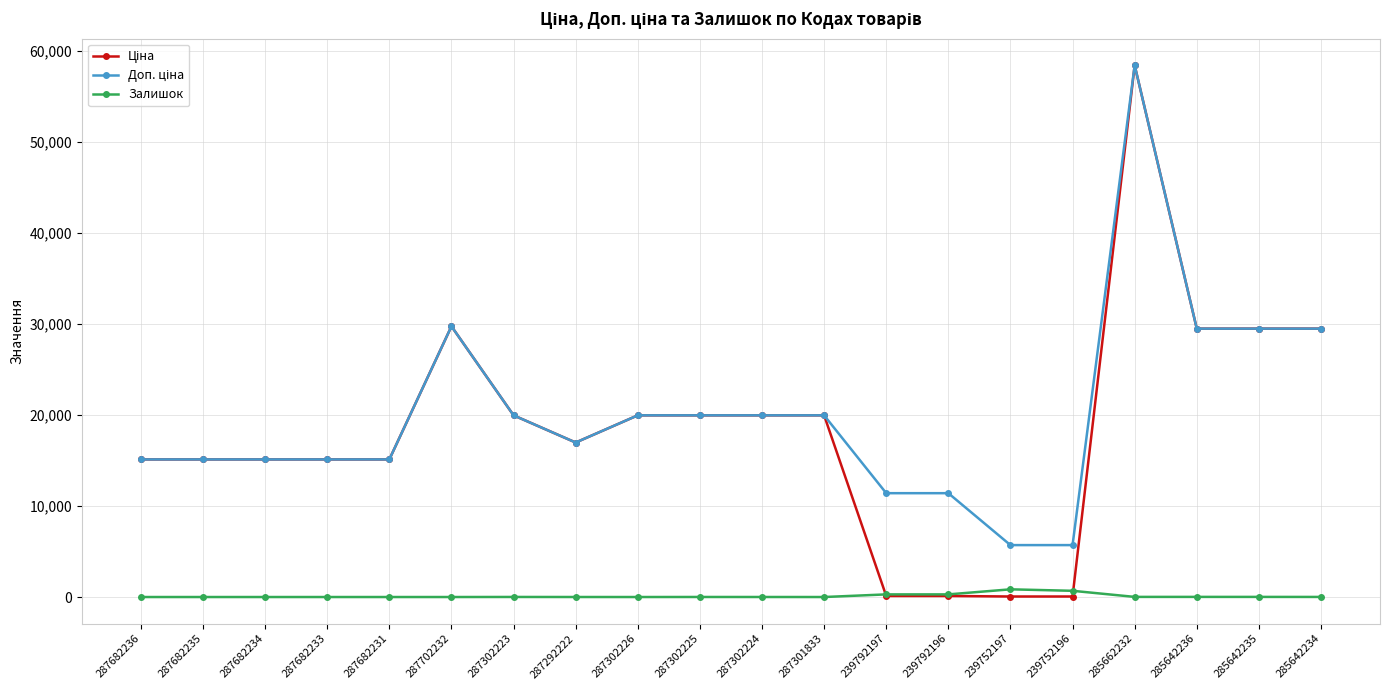

What is the total value across all series at 287302223?

39935.3